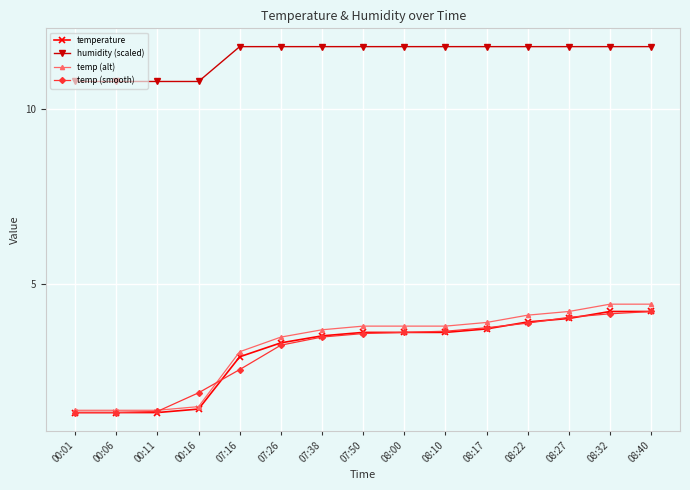

What is the label of the 9th point from the left?

08:00